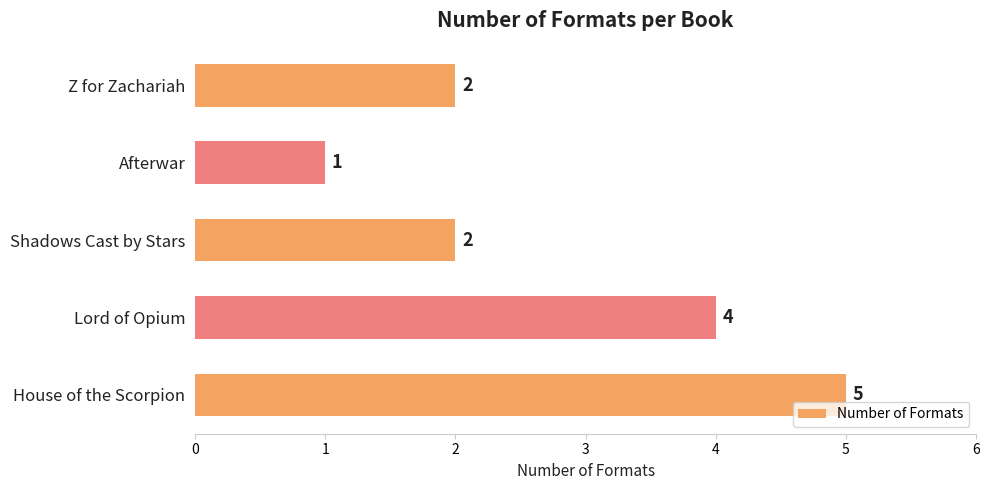

What is the difference between the second highest and minimum values?

3